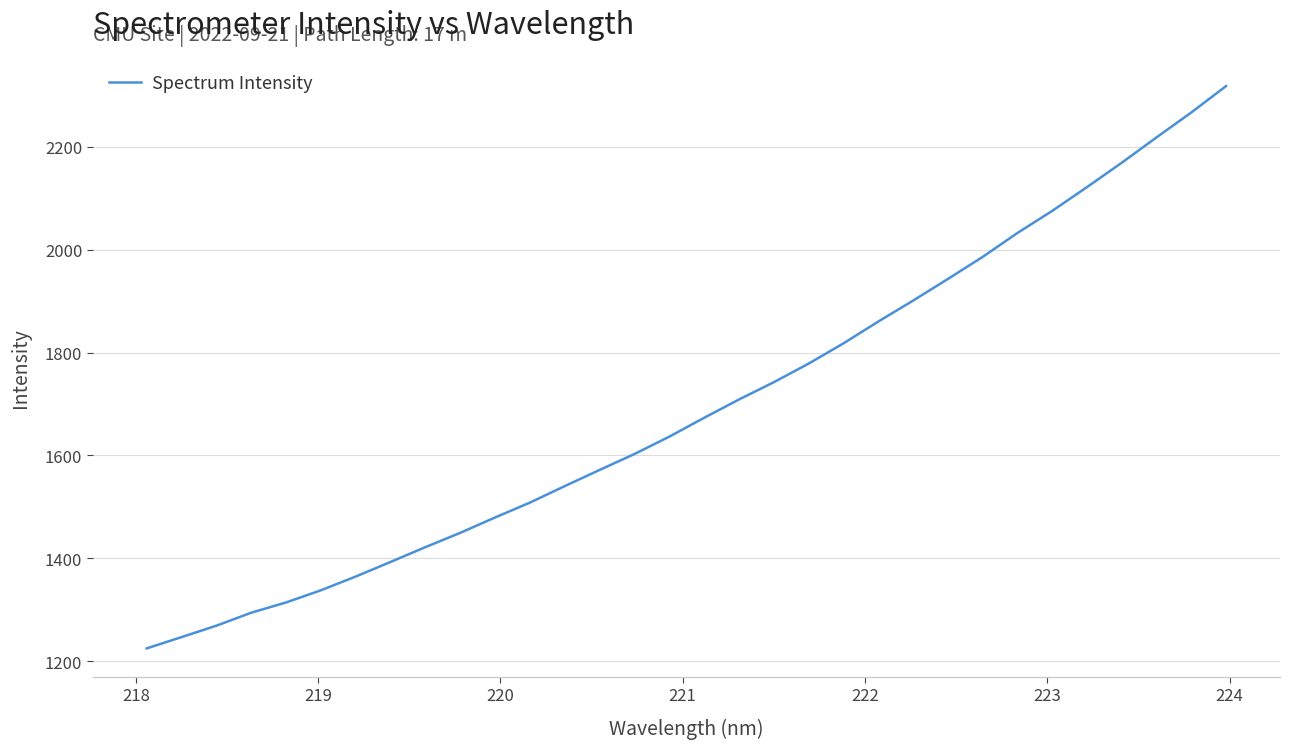

What is the greatest value displayed?

2318.2